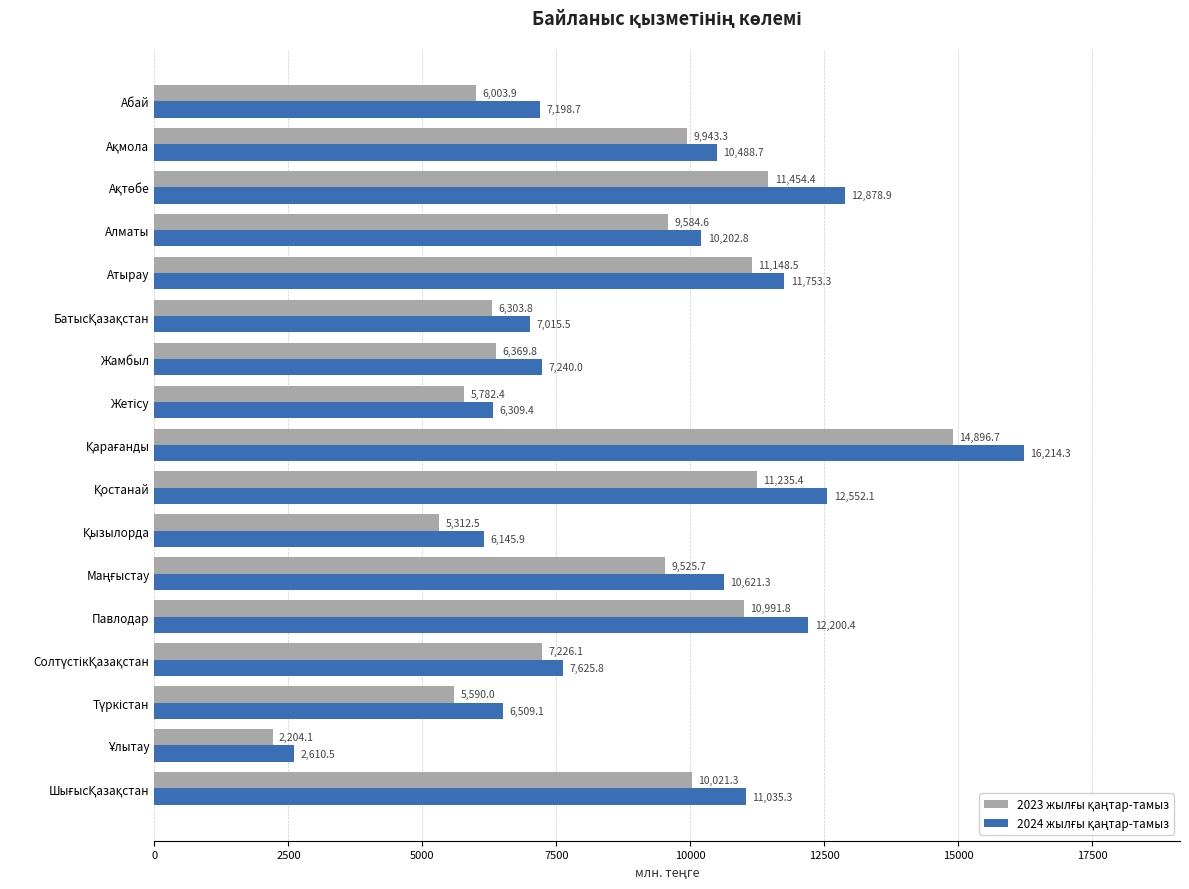

What is the difference between the highest and lowest values at Атырау?

604.8